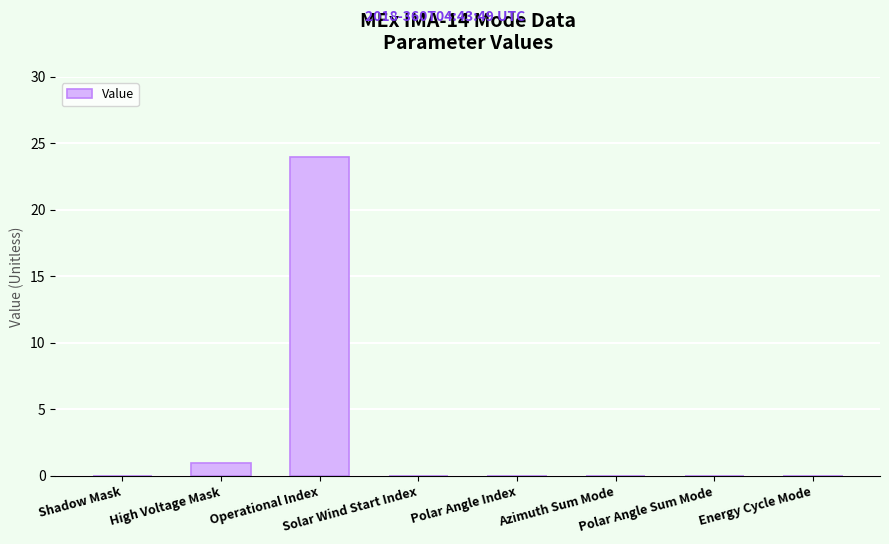

How many series are shown in this chart?

1